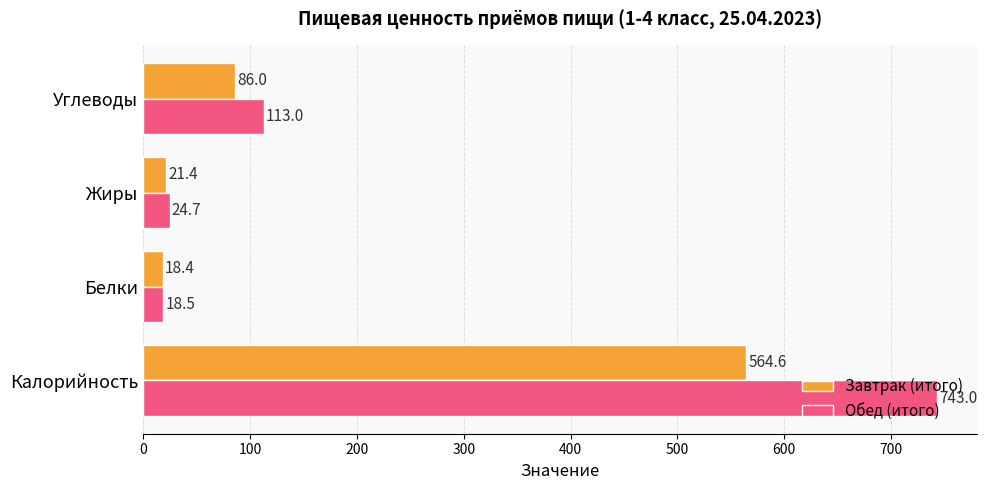

At how many categories does at least one series exceed 121?

1